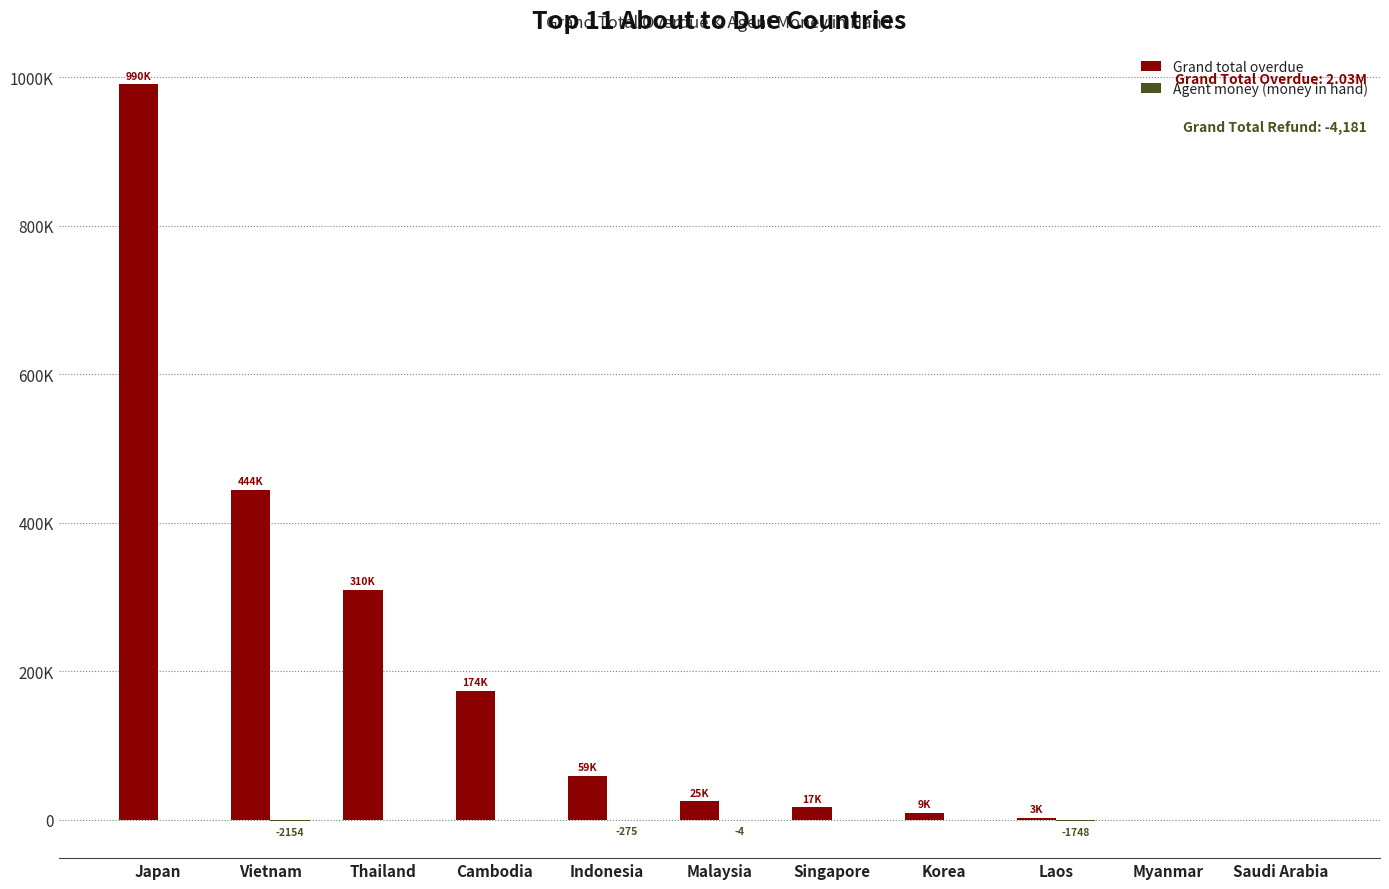

Rank the series by their maximum value, from highest to lowest.

Grand total overdue, Agent money (money in hand)